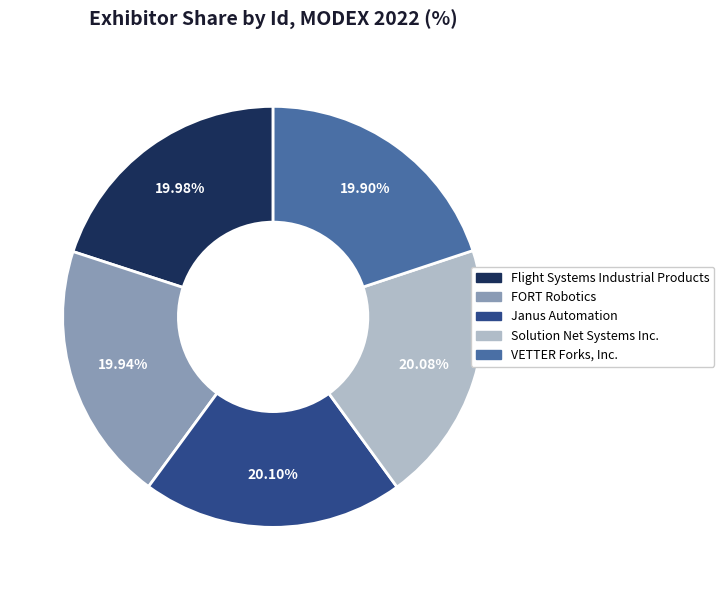

Rank the categories by value from highest to lowest.

Janus Automation, Solution Net Systems Inc., Flight Systems Industrial Products, FORT Robotics, VETTER Forks, Inc.